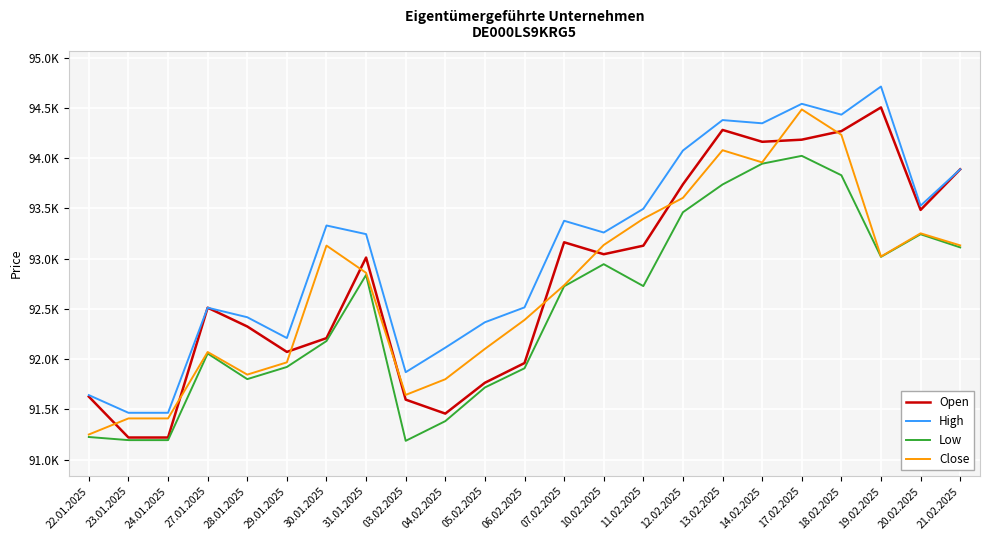

After their last crossing, which series has the higher values: Close or Open?

Open